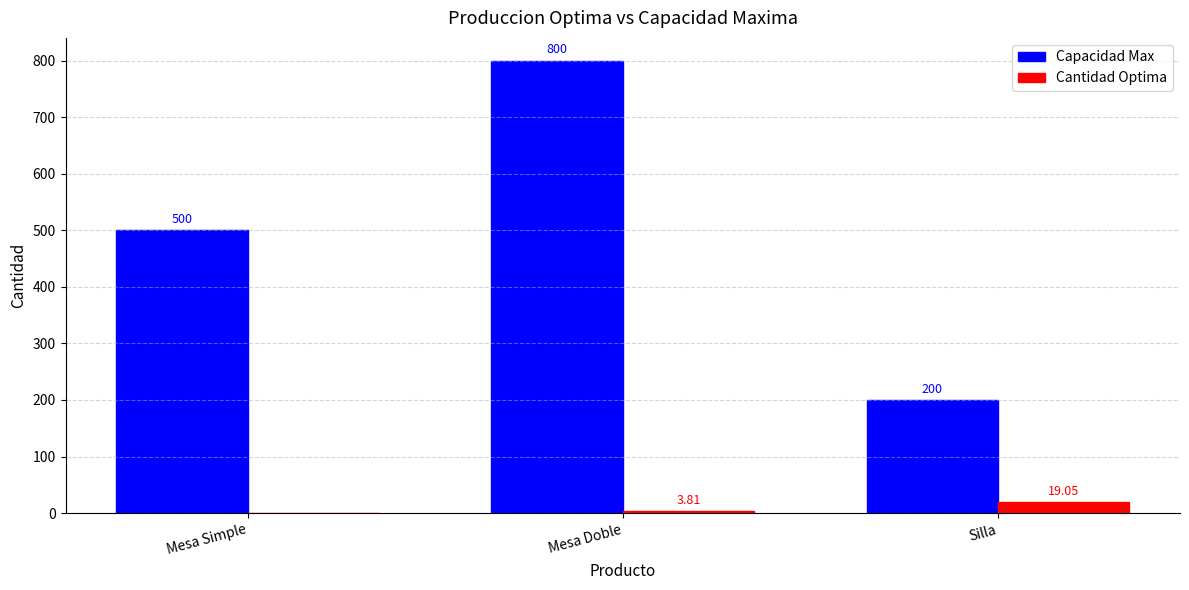

What is the sum of all Cantidad Optima values?

22.9